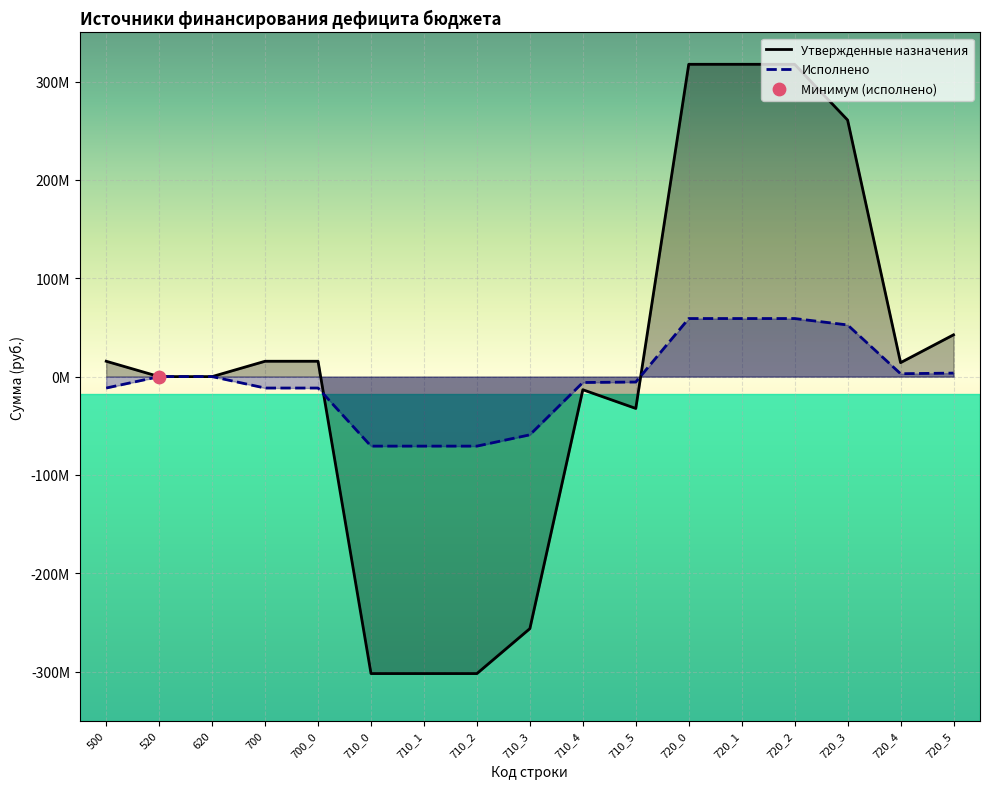

Which series contains the highest Y value?

Утвержденные назначения